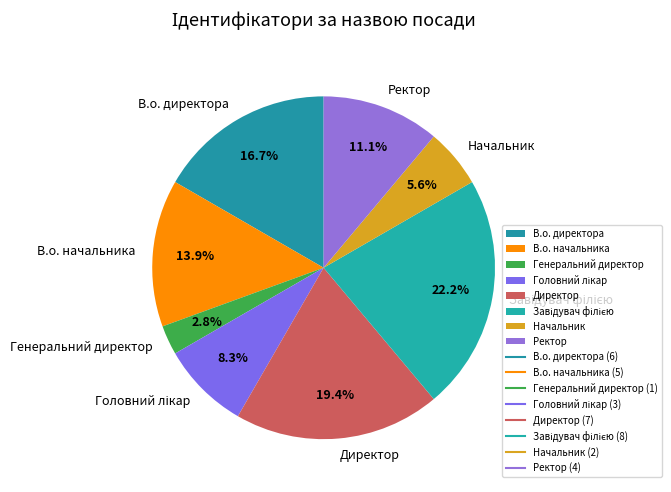

The Генеральний директор slice represents 3% of the pie. True or false?

True